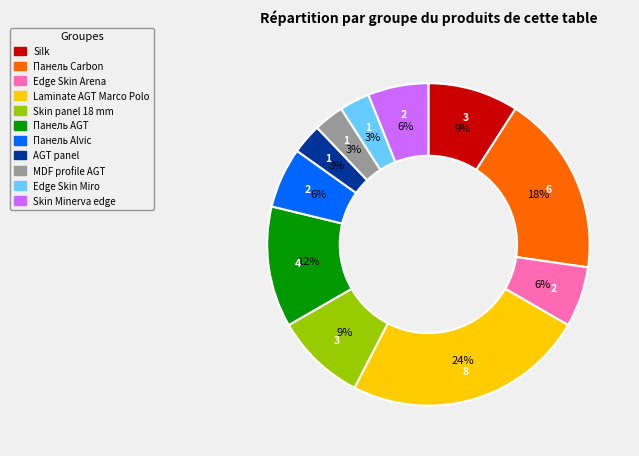

Does any single category account for the majority?

No